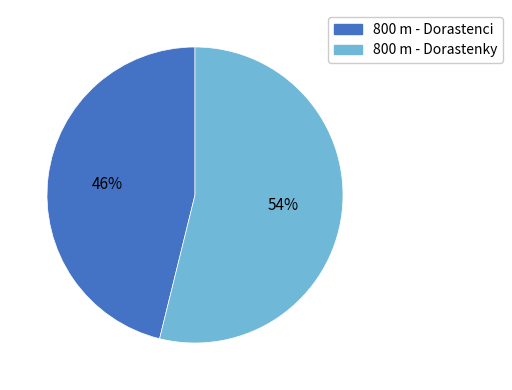

To the nearest percent, what is the difference between the largest and smallest slice percentages?

8%